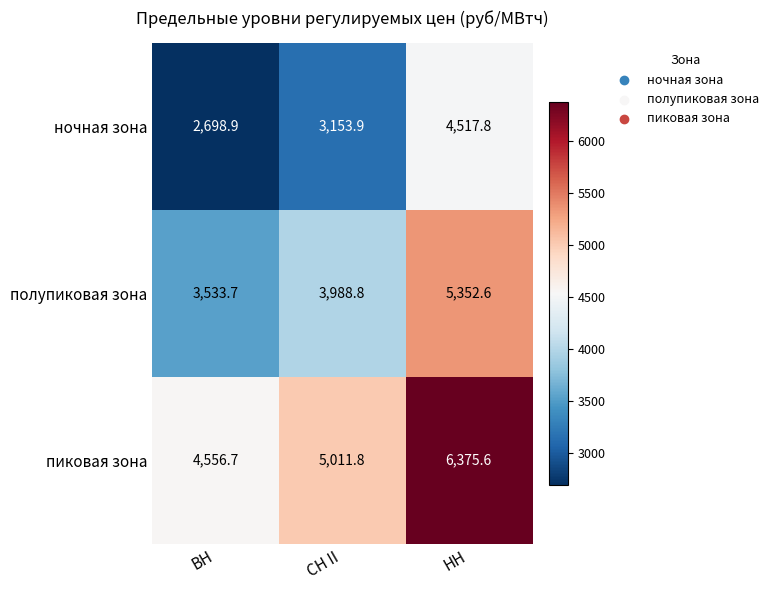

Which category has the lowest value across all series?

ВН